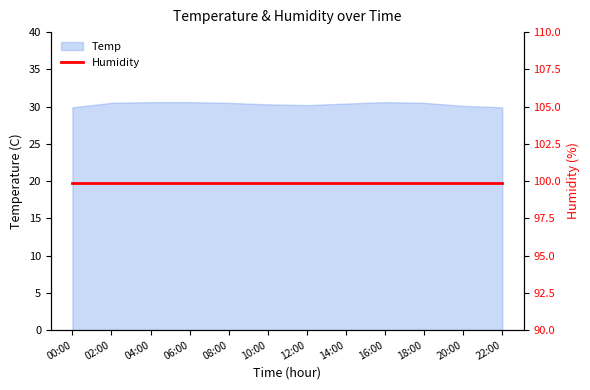

How many points are higher than both their immediate neighbors (excluding endpoints)?

1